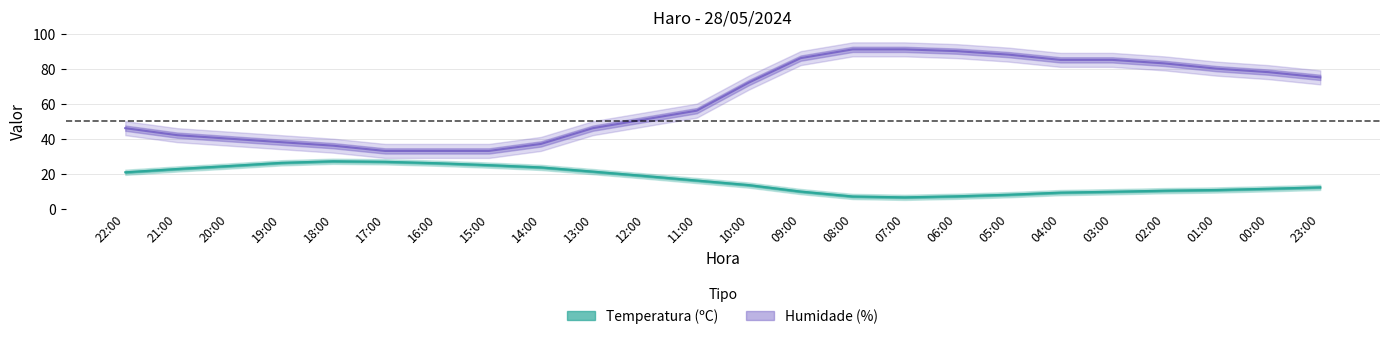

What is the minimum value for Humidade (%)?

33.0